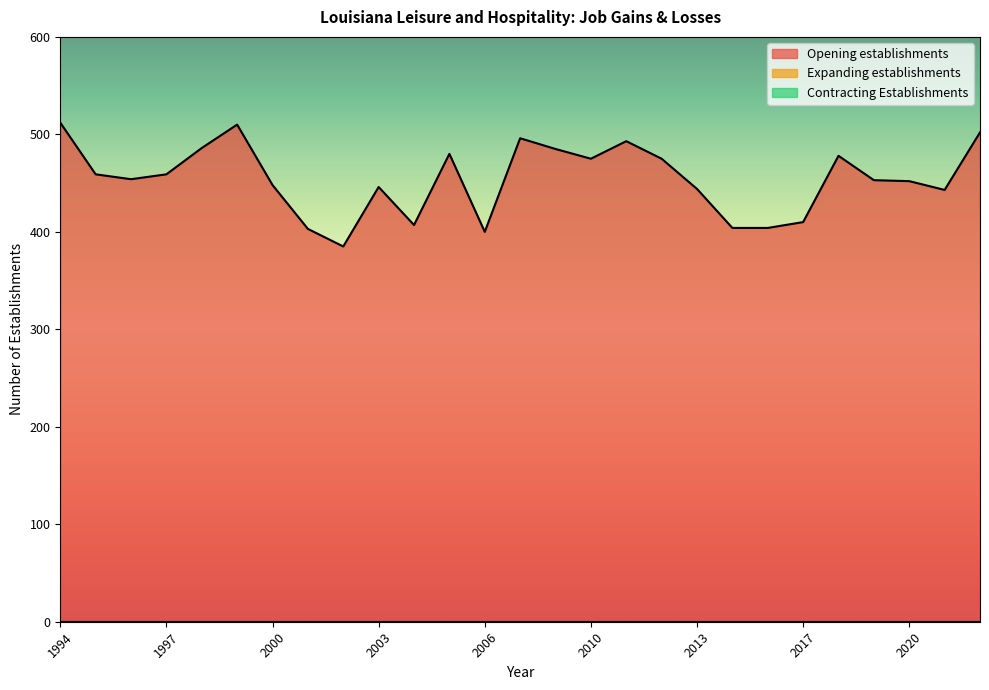

True or false: Opening establishments and Expanding establishments intersect in this chart.

False